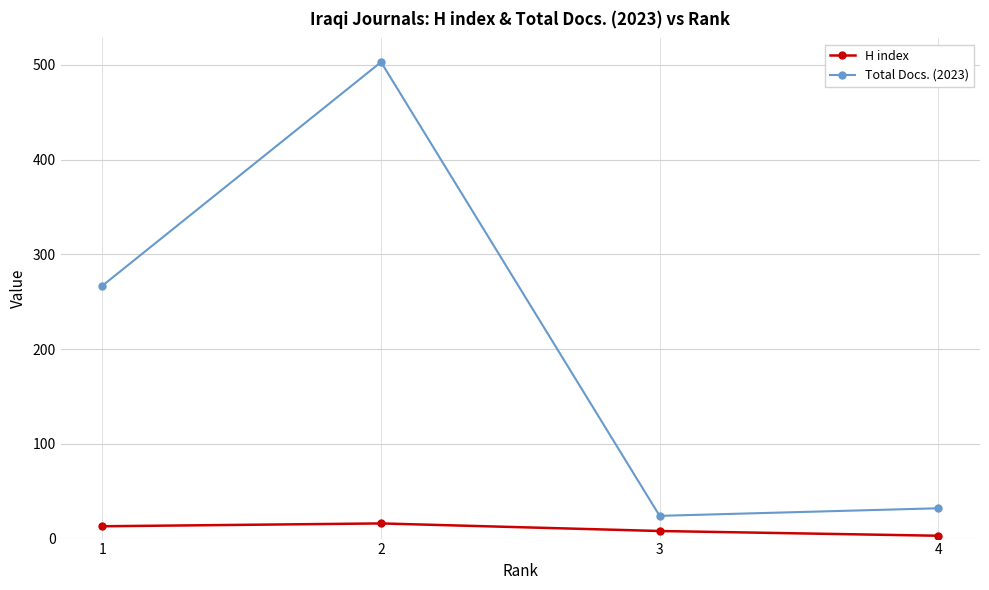

List the series in order of their overall mean, lowest first.

H index, Total Docs. (2023)